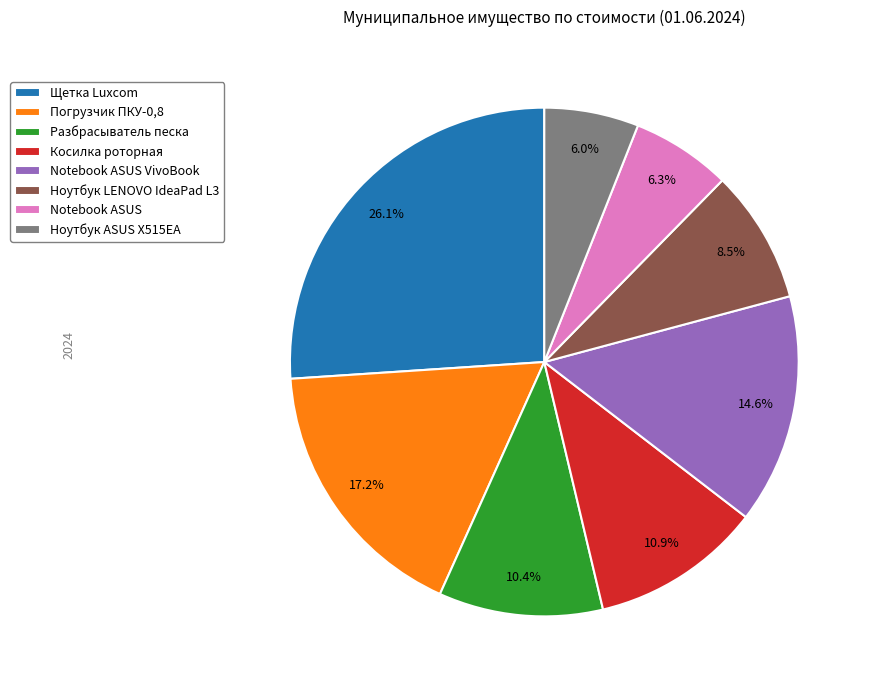

Does any single category account for the majority?

No